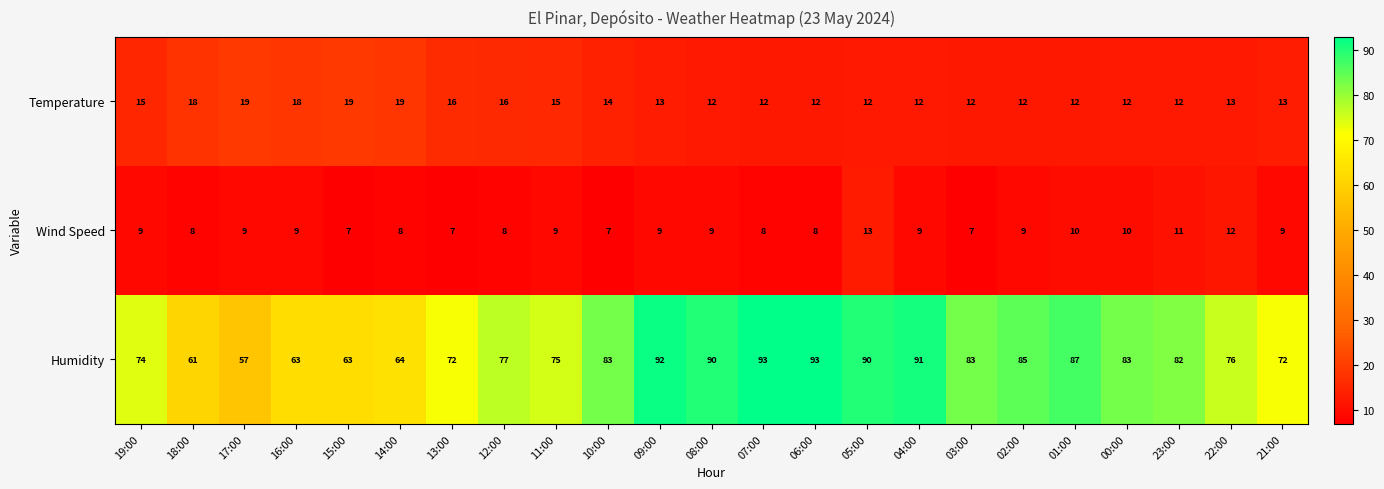

What is the total value across all series at 10:00?

104